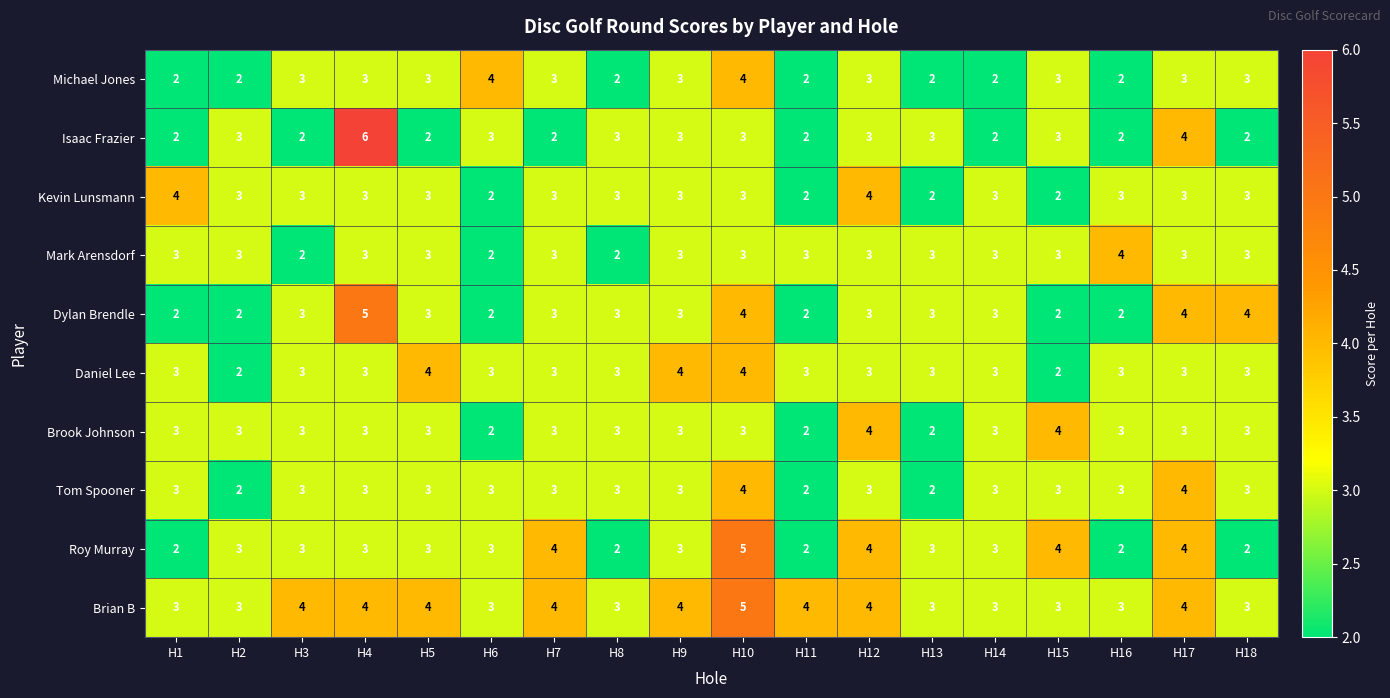

How many data points does each series have?

18